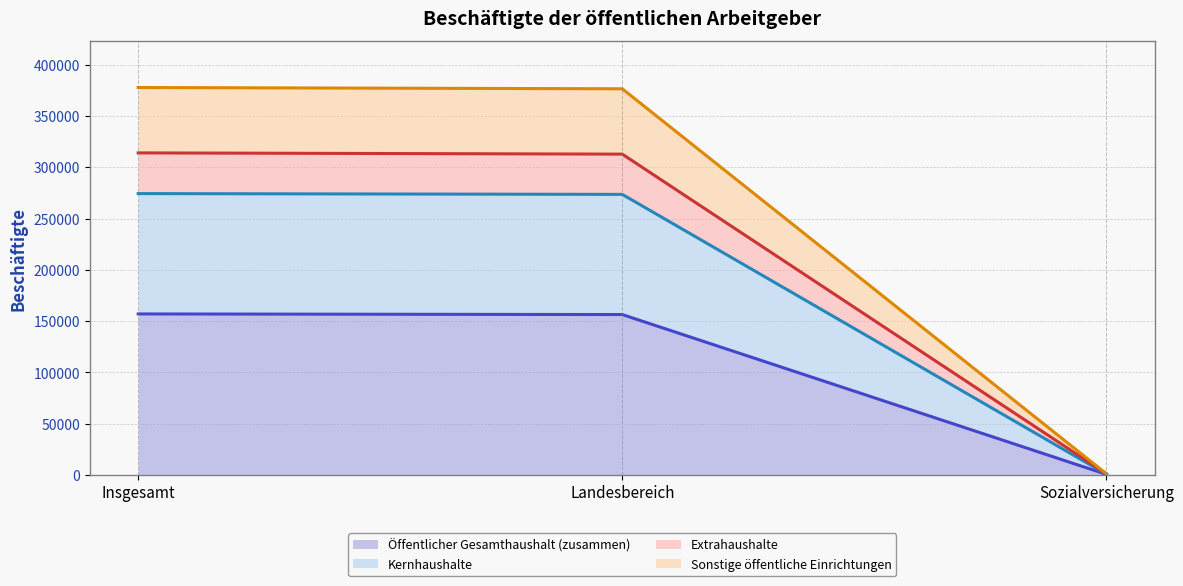

The value of Öffentlicher Gesamthaushalt (zusammen) (line) at Landesbereich is 156410. True or false?

True